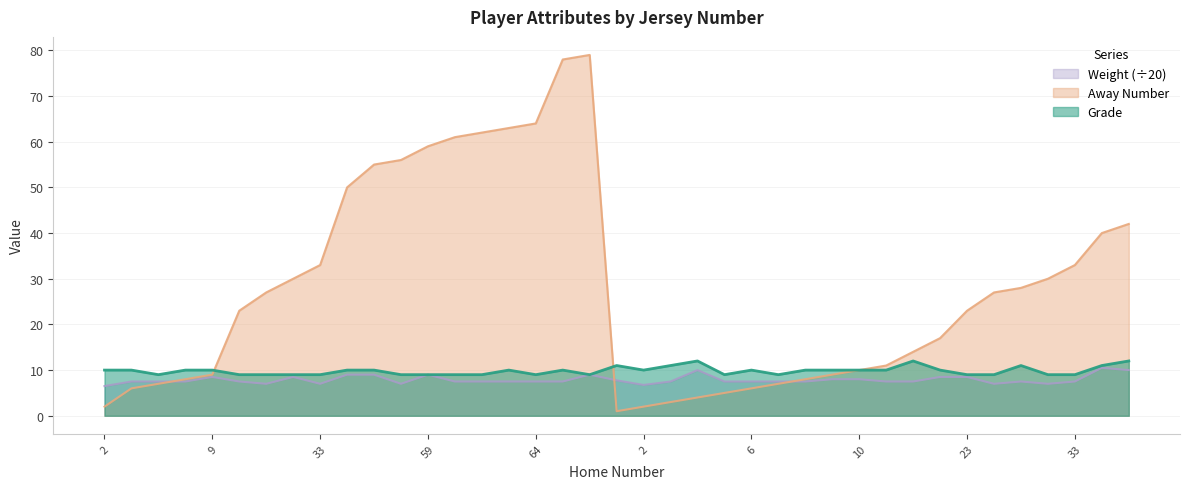

How many distinct data groups are displayed?

3